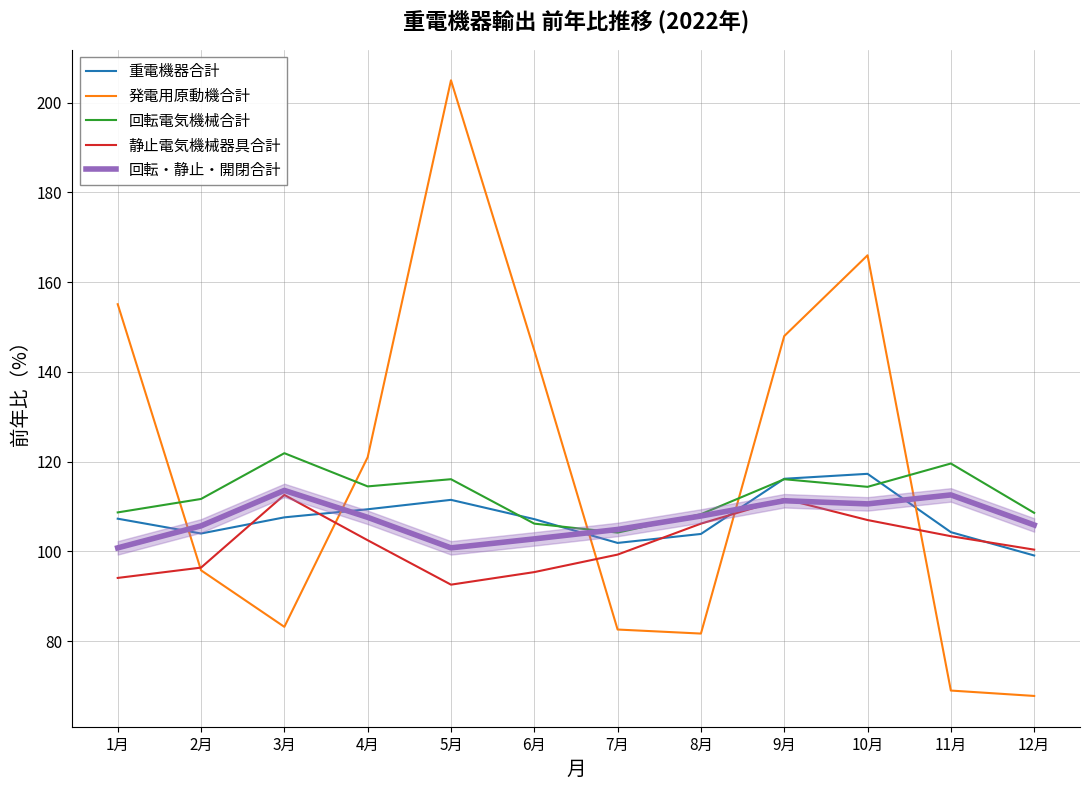

Is it true that 重電機器合計 equals 156.2 at 4月?

False